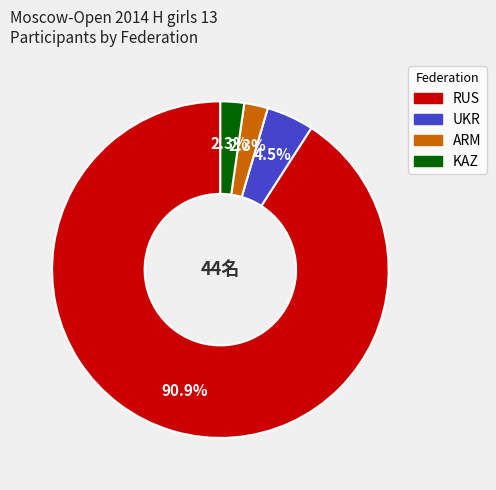

How much of the chart is everything except RUS?

9.1%